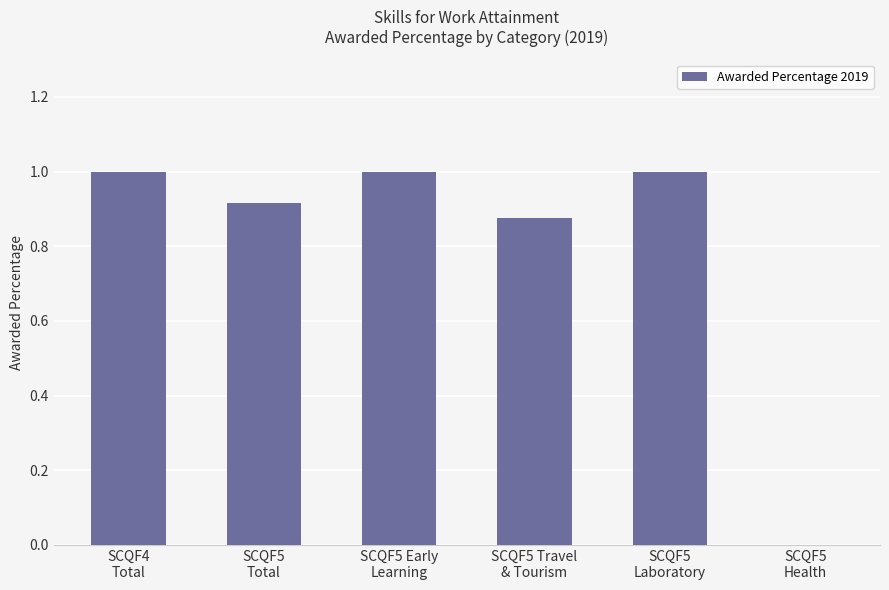

What is the maximum value shown in the chart?

1.0